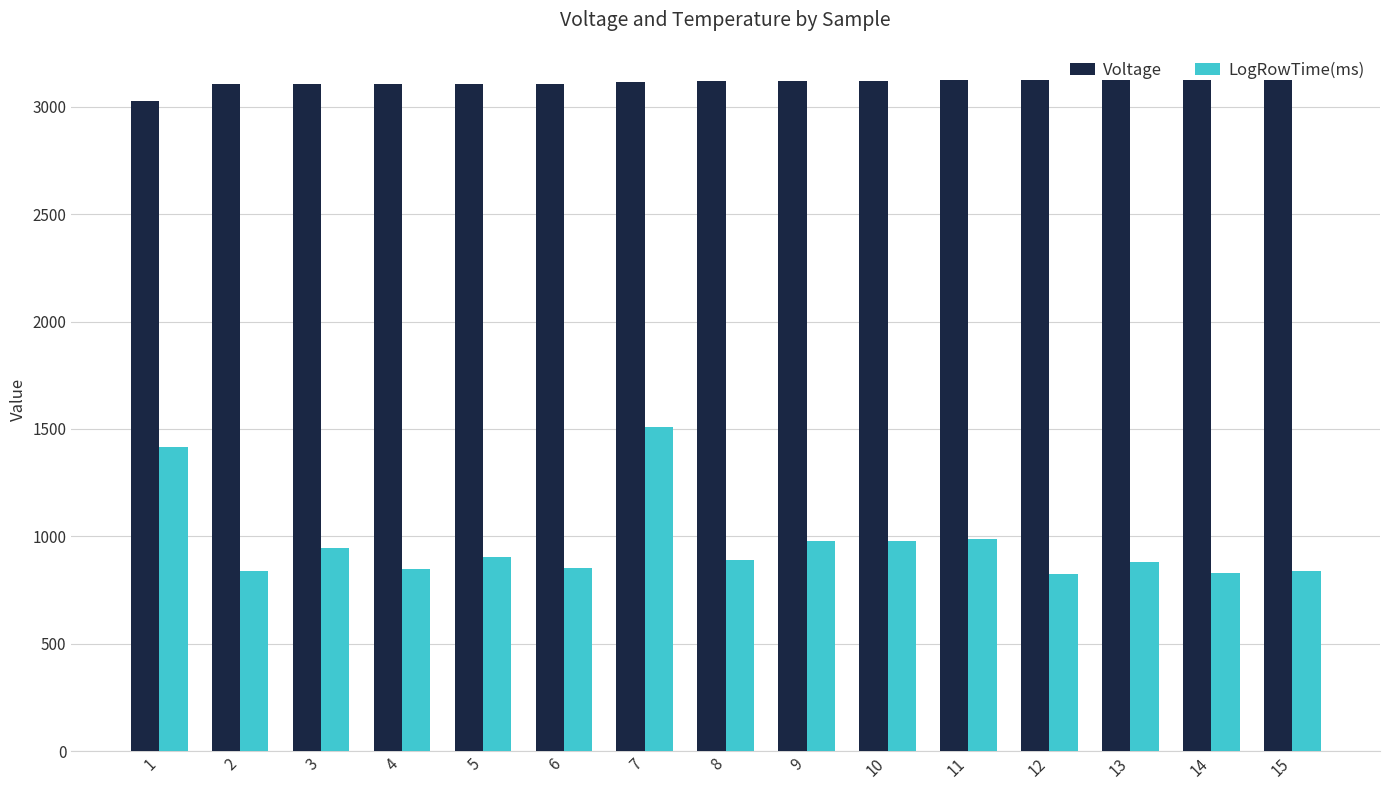

List the series in order of their overall mean, lowest first.

LogRowTime(ms), Voltage